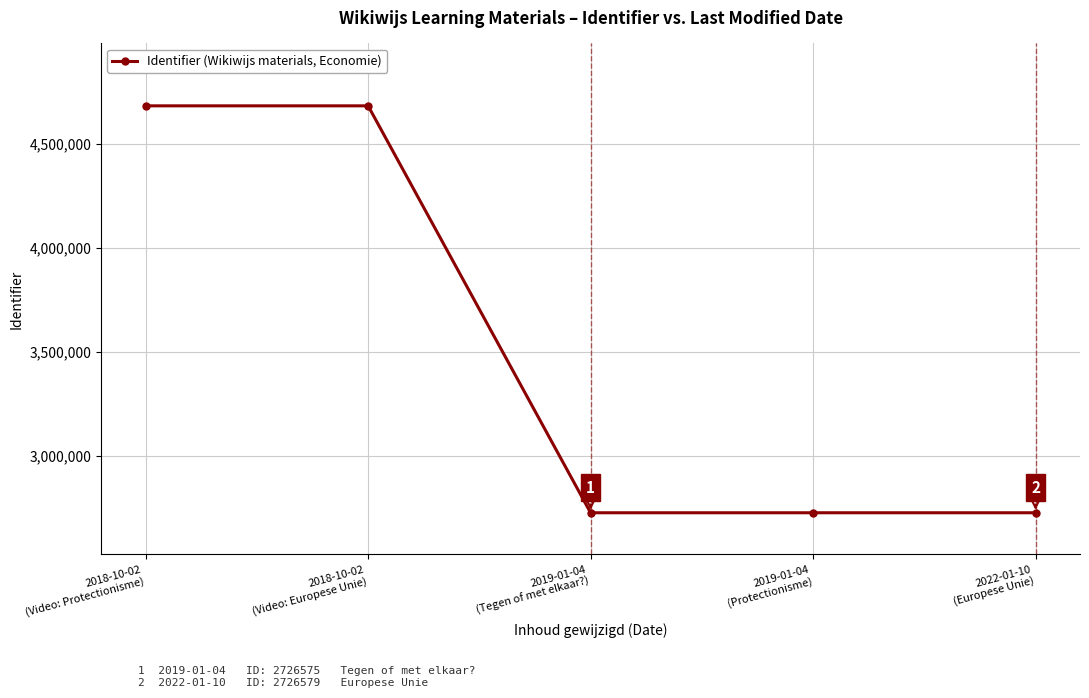

At which label does the data first exceed 2726579?

2018-10-02
(Video: Protectionisme)